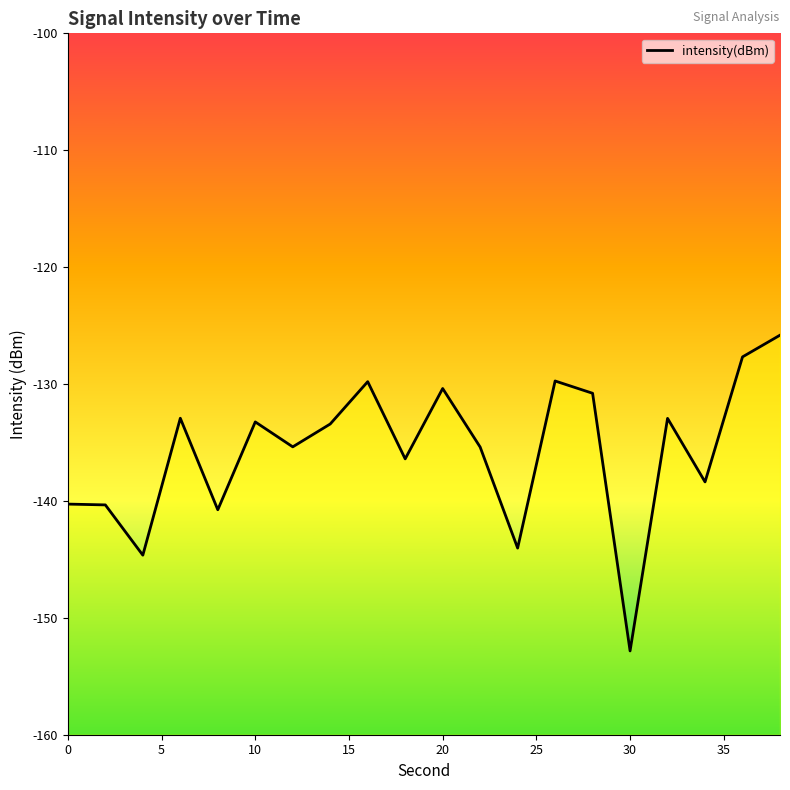

What is the change in value from 0 to 30?

-12.6